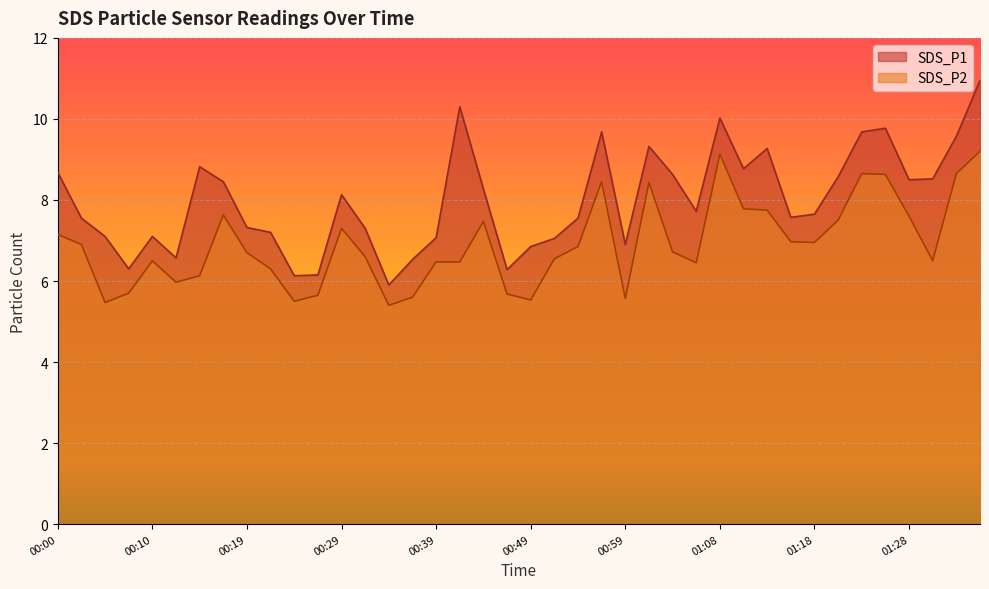

Where is the first local maximum for SDS_P2?

00:10